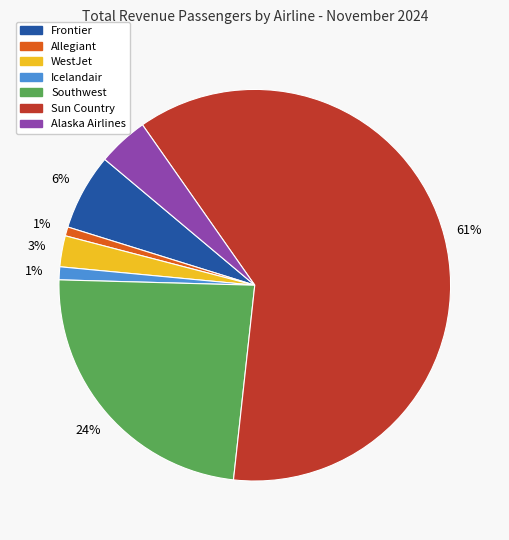

Count the number of slices in the pie.

7